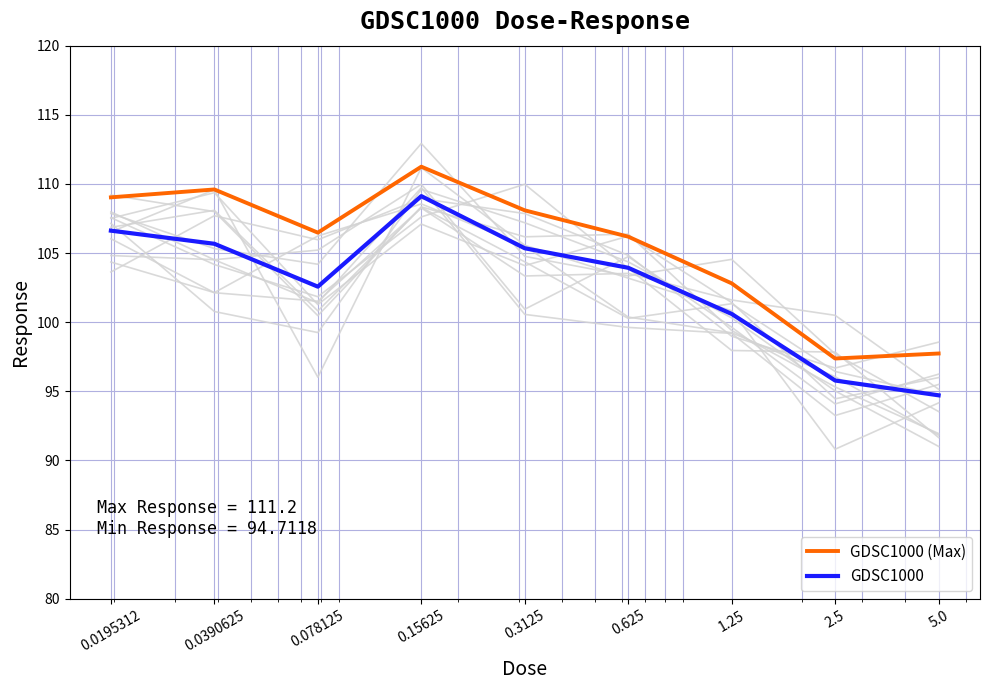

Which category has the lowest value in the GDSC1000 series?

5.0